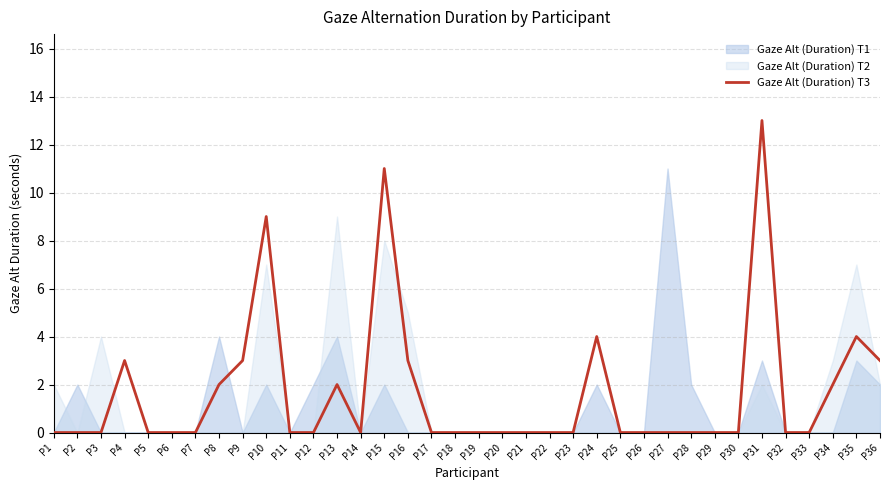

Does the chart have visible grid lines?

Yes